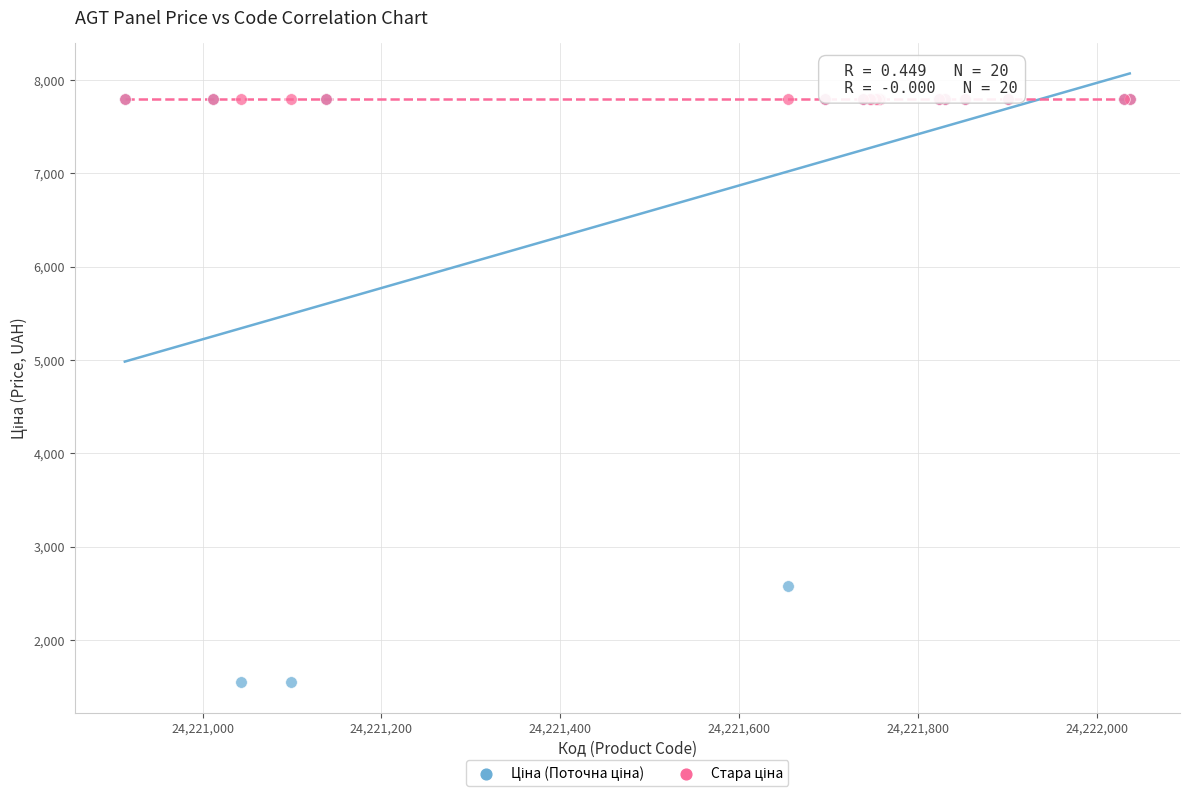

Across all series, what Y value is closest to 4670?

2578.7